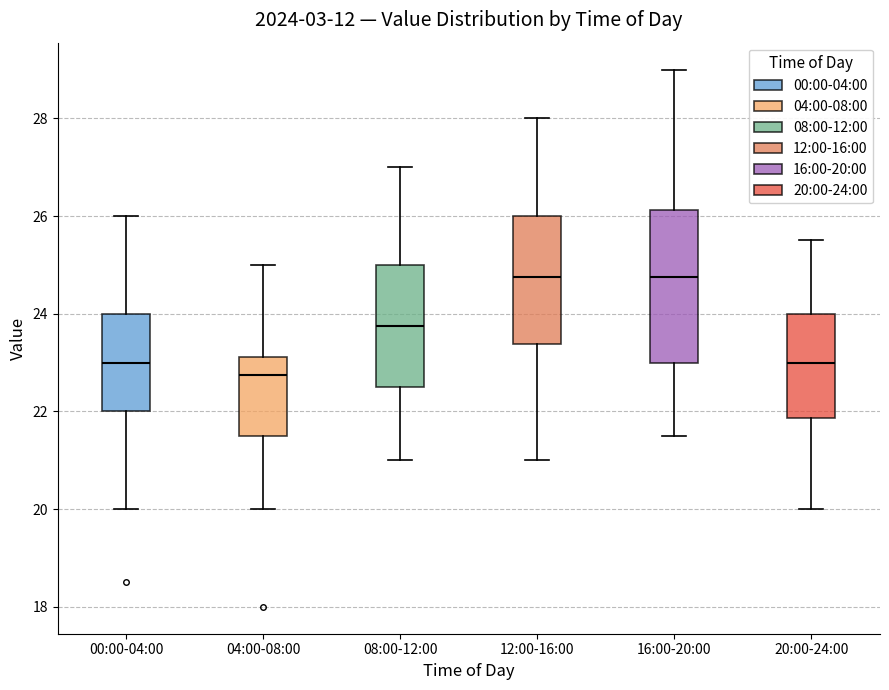

Which box is the tallest, from its lower edge to its upper edge?

16:00-20:00